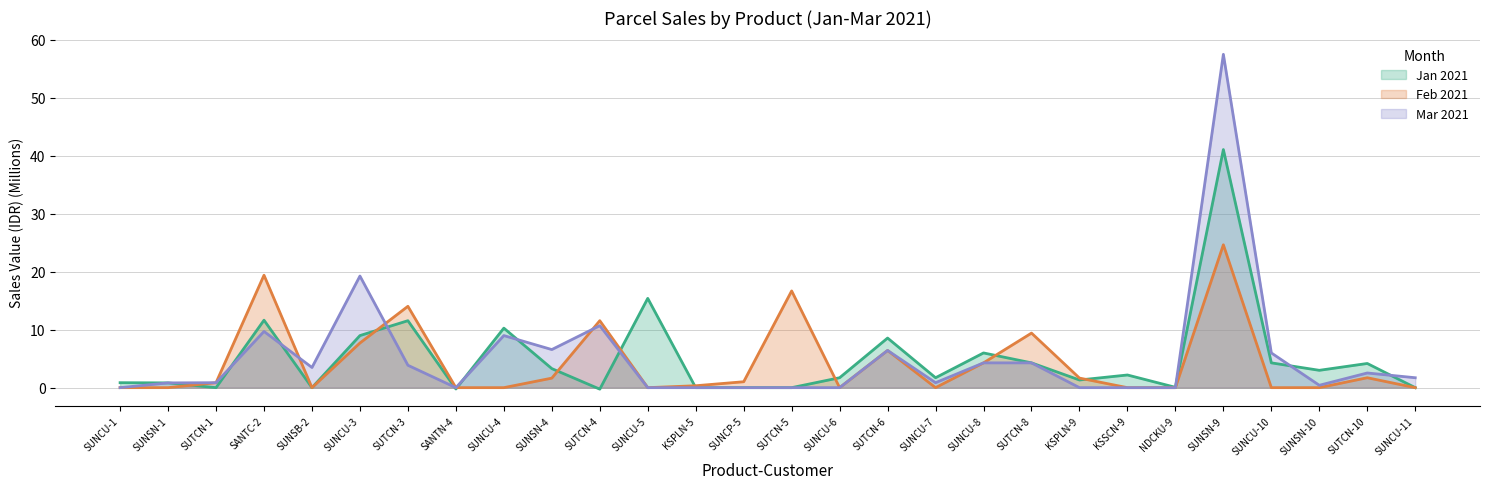

Where do Mar 2021 and Jan 2021 first cross each other?

SUTCN-1 and SANTC-2